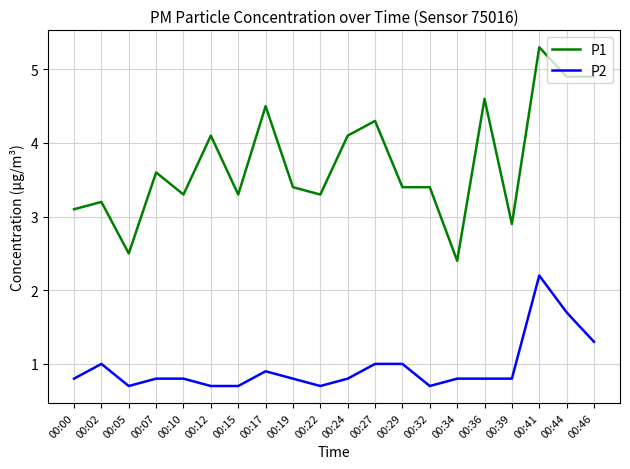

What is the smallest value displayed?

0.7